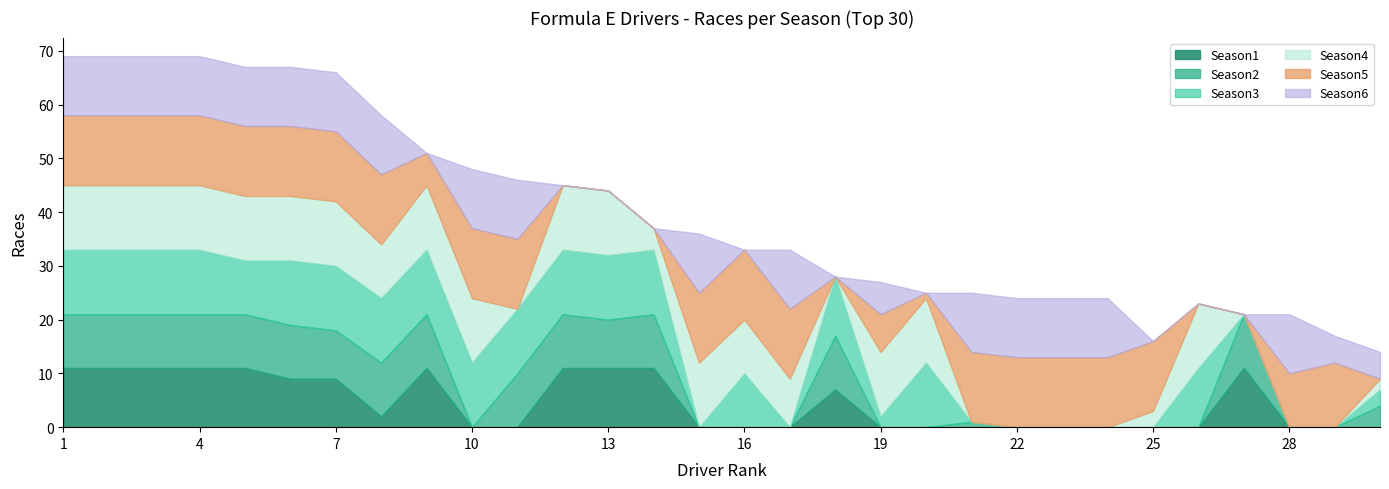

Which series has the widest spread of values?

Season5